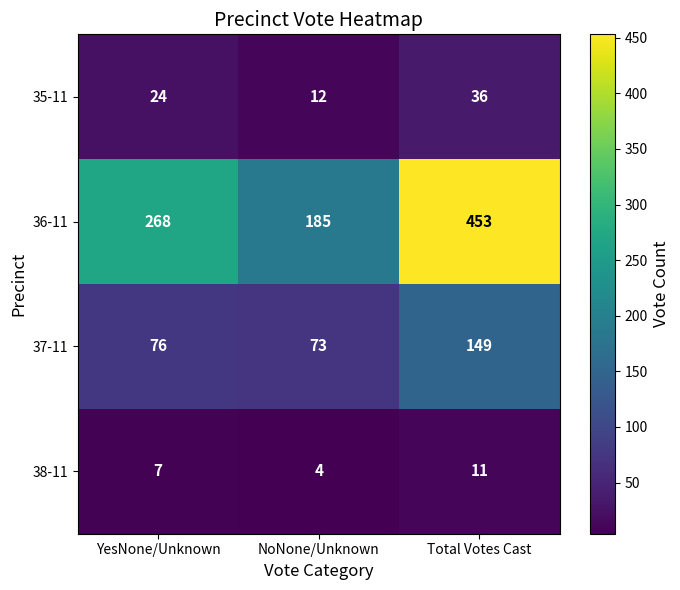

What is the approximate value of 36-11 at YesNone/Unknown?

268